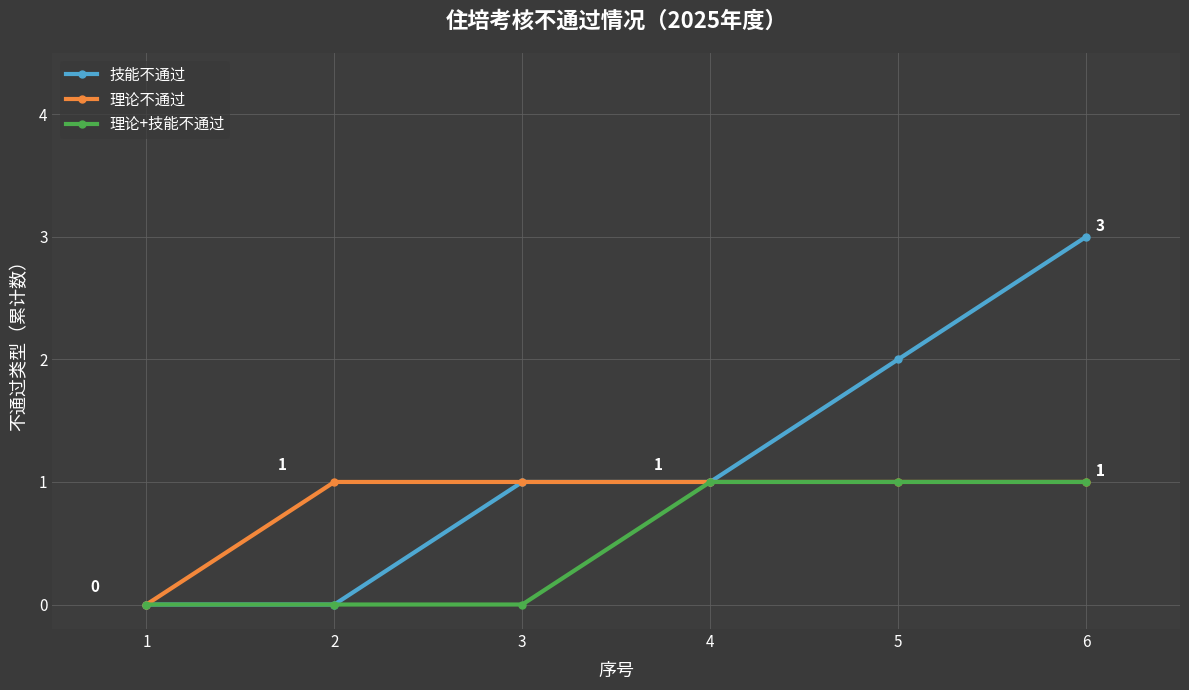

Count the 技能不通过 values in the range 0 to 2.

5